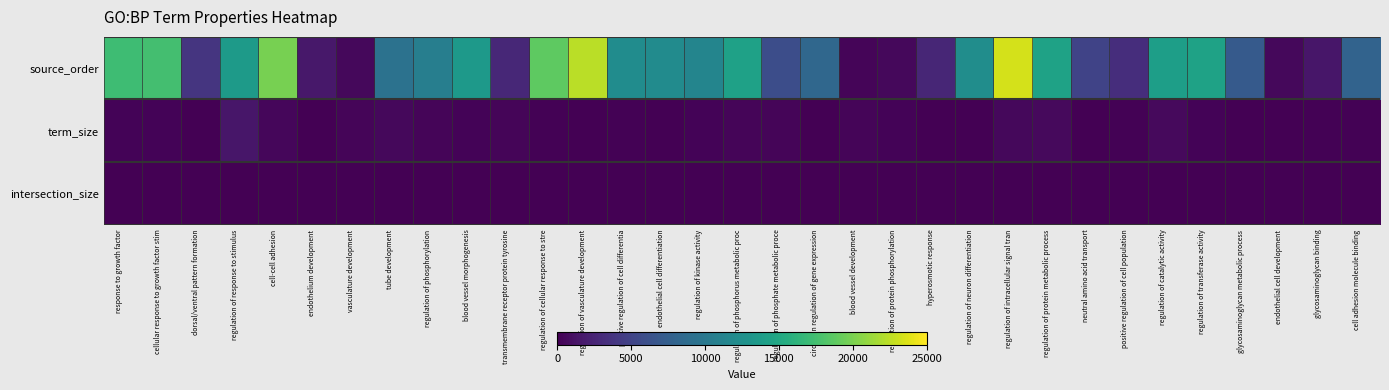

At endothelial cell differentiation, list the series in order from smallest to largest.

intersection_size, term_size, source_order